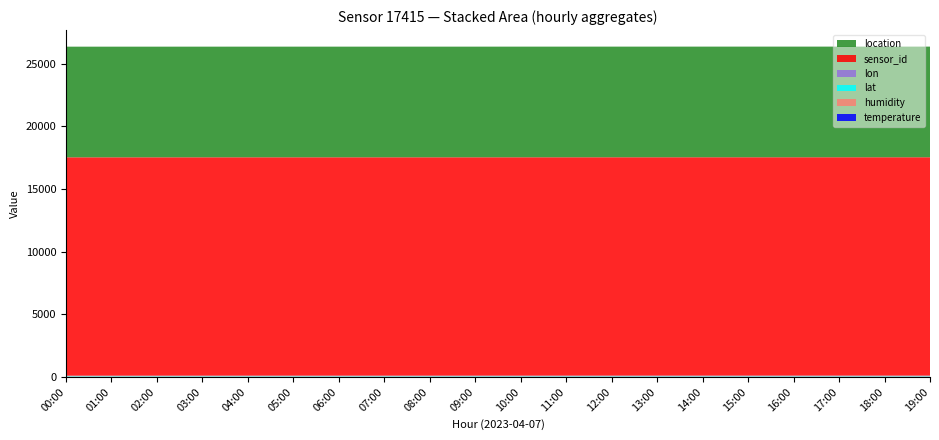

Reading left to right, what are all the values shown in this chart?

temperature: 9.7	9.1	8.8	8.8	8.8	9.0	9.8	11.2	12.5	13.8	15.1	16.2	17.0	17.5	17.8	17.6	17.0	16.2	15.1	14.0
humidity: 38.8	39.7	40.5	41.2	41.8	41.5	40.8	39.5	38.2	37.0	36.1	35.5	35.2	35.0	35.1	35.5	36.2	37.1	38.0	38.8
lat: 48.1	48.1	48.1	48.1	48.1	48.1	48.1	48.1	48.1	48.1	48.1	48.1	48.1	48.1	48.1	48.1	48.1	48.1	48.1	48.1
lon: 16.4	16.4	16.4	16.4	16.4	16.4	16.4	16.4	16.4	16.4	16.4	16.4	16.4	16.4	16.4	16.4	16.4	16.4	16.4	16.4
sensor_id: 17415.0	17415.0	17415.0	17415.0	17415.0	17415.0	17415.0	17415.0	17415.0	17415.0	17415.0	17415.0	17415.0	17415.0	17415.0	17415.0	17415.0	17415.0	17415.0	17415.0
location: 8825.0	8825.0	8825.0	8825.0	8825.0	8825.0	8825.0	8825.0	8825.0	8825.0	8825.0	8825.0	8825.0	8825.0	8825.0	8825.0	8825.0	8825.0	8825.0	8825.0